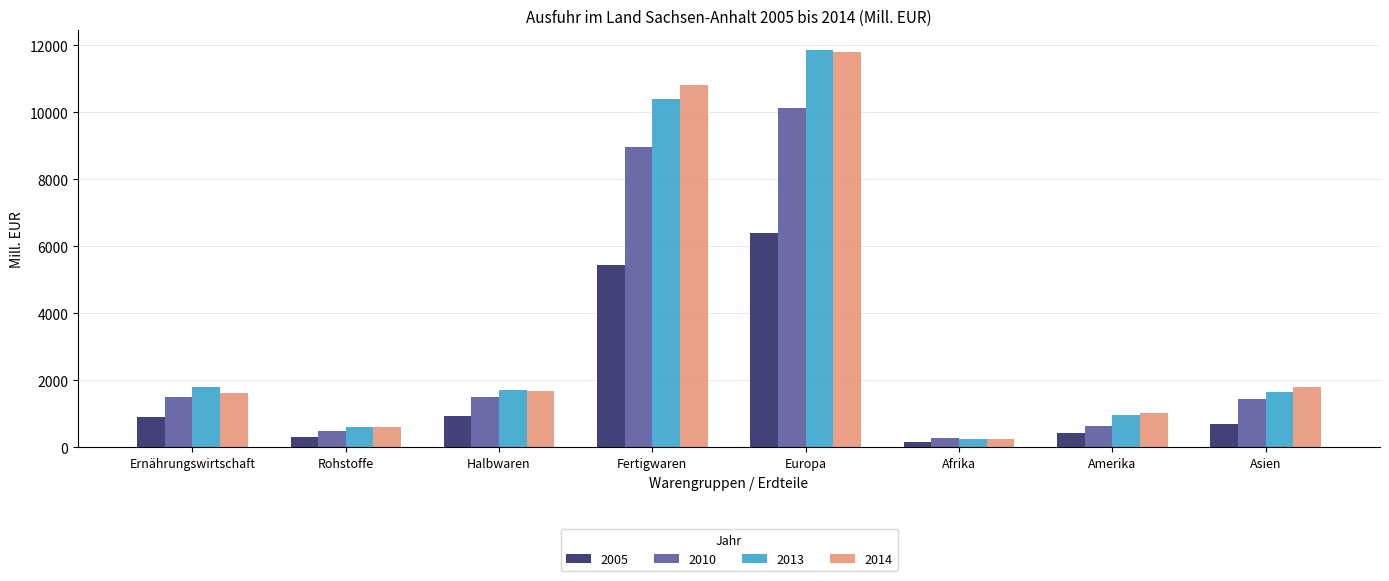

Which series has the largest range (max minus min)?

2013